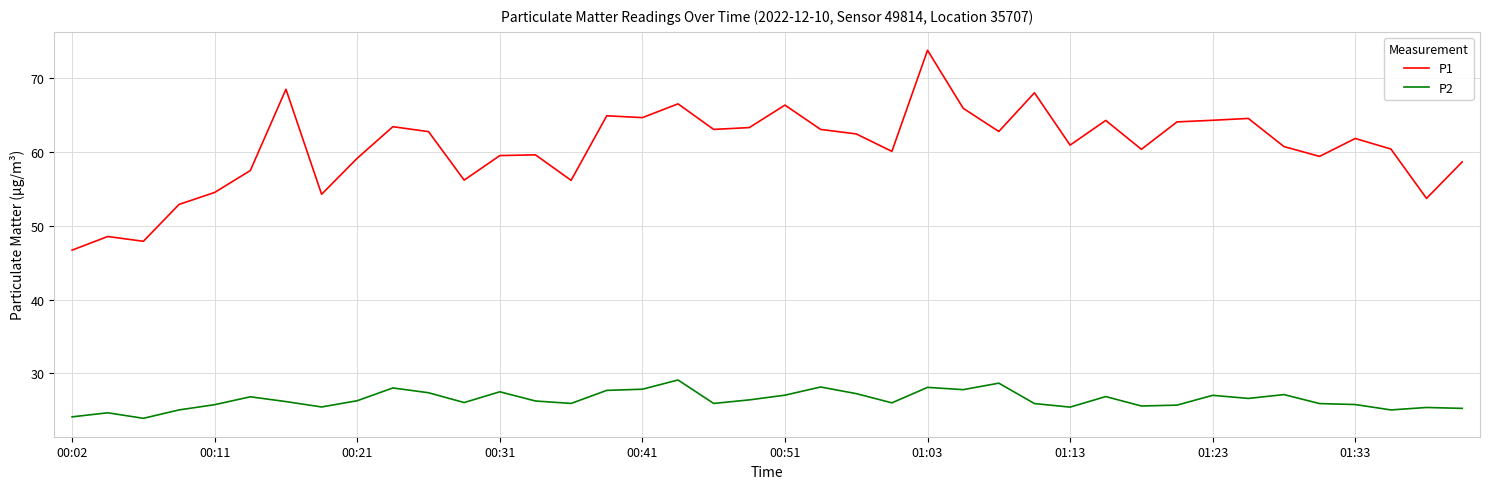

What is the difference between the maximum and minimum values in the P2 series?

5.2